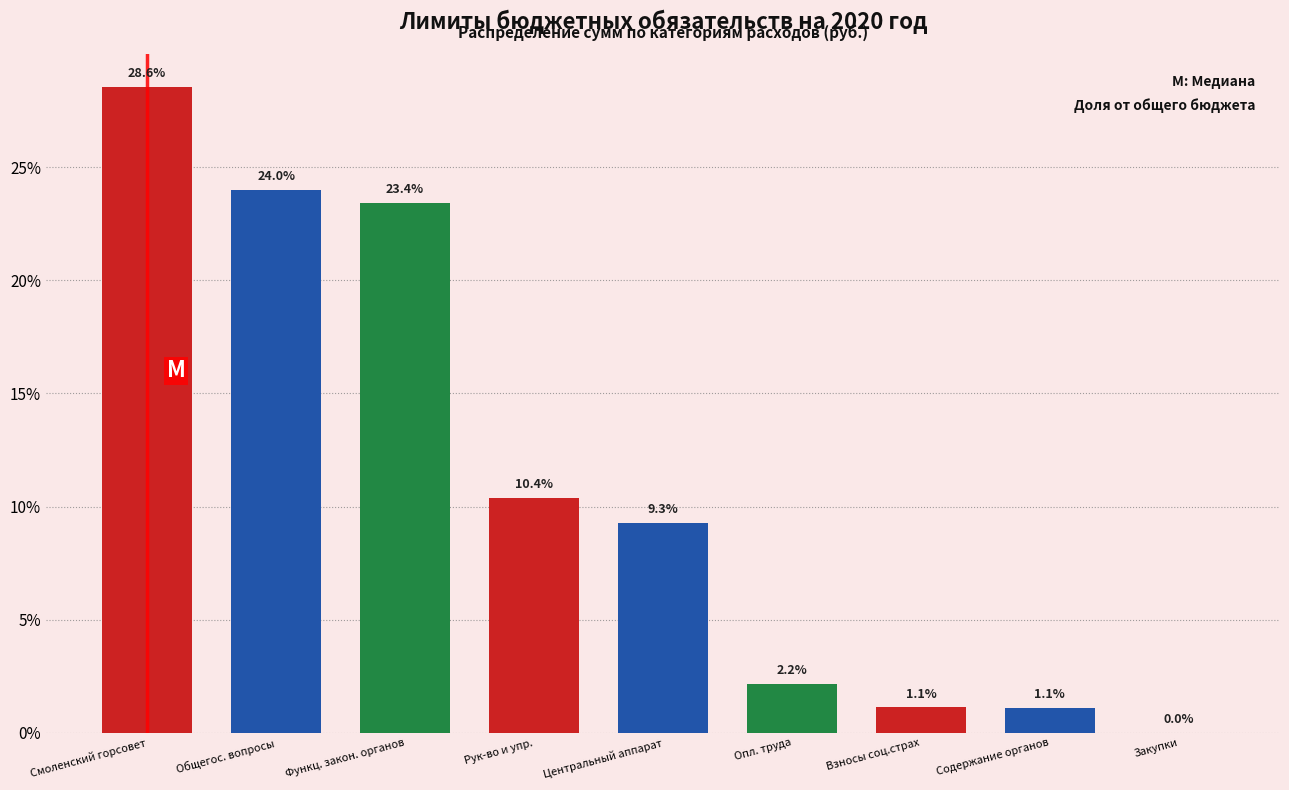

The chart shows a value of 9.6 at Общегос. вопросы. True or false?

False